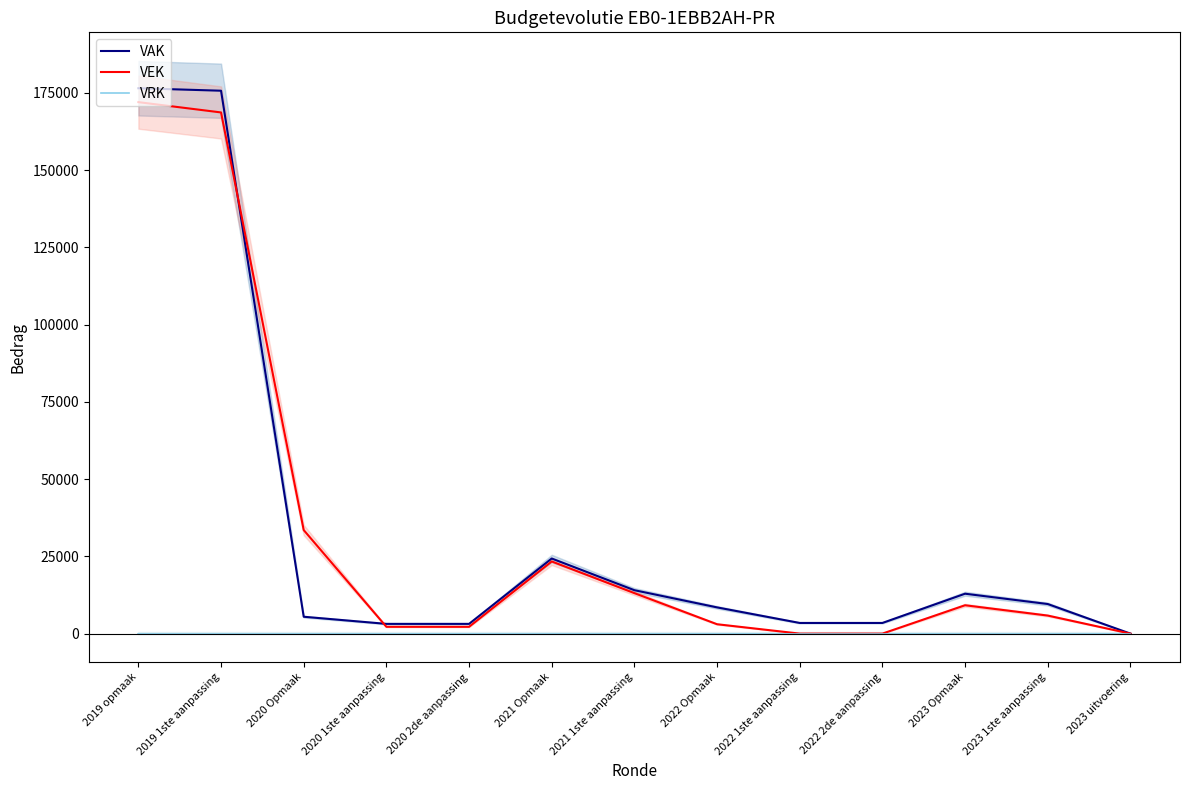

Is it true that VEK equals 9180 at 2023 Opmaak?

True